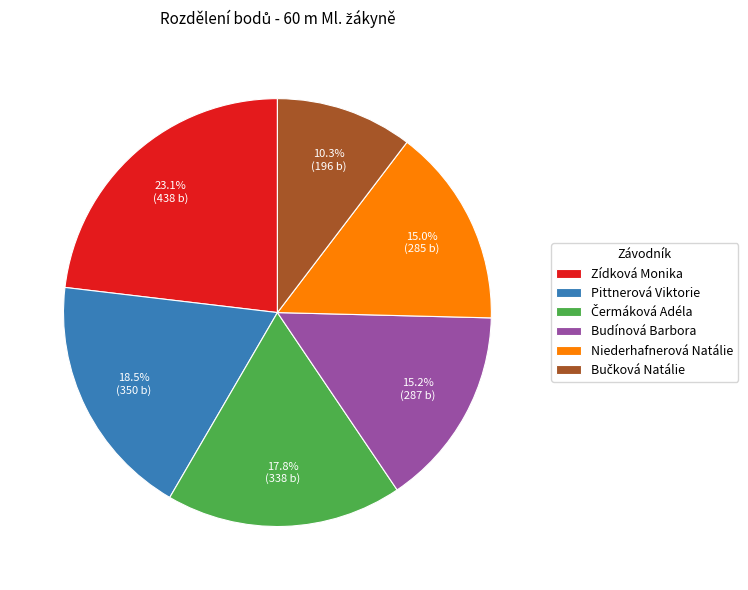

What percentage is NOT represented by Niederhafnerová Natálie?

85.0%